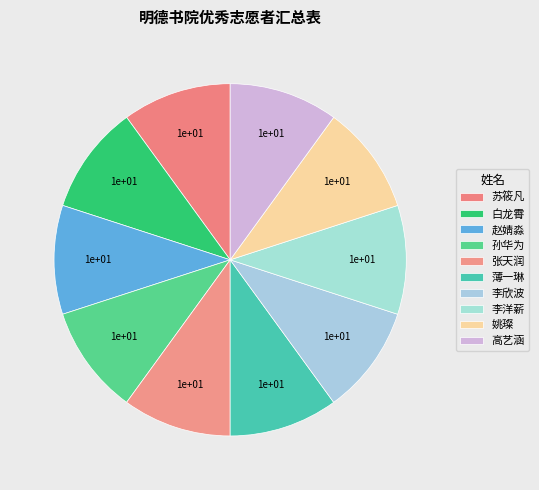

Does 张天润 represent more than half of the total?

No